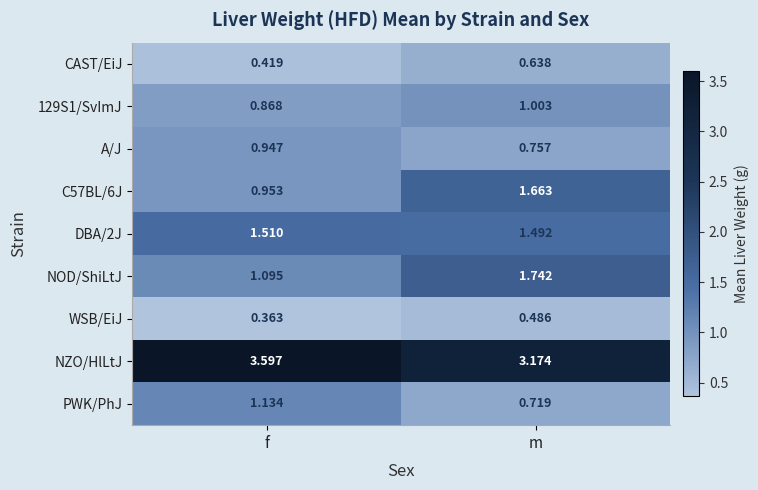

At which category is the sum across all series the highest?

m